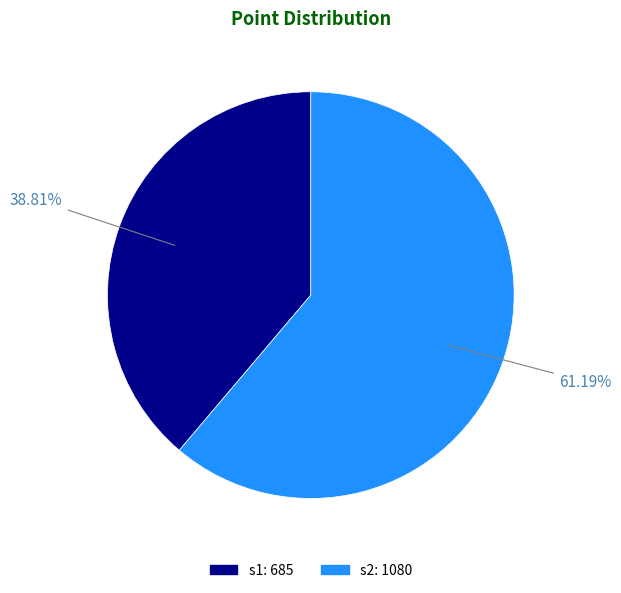

What is the smallest slice in the pie chart?

s1